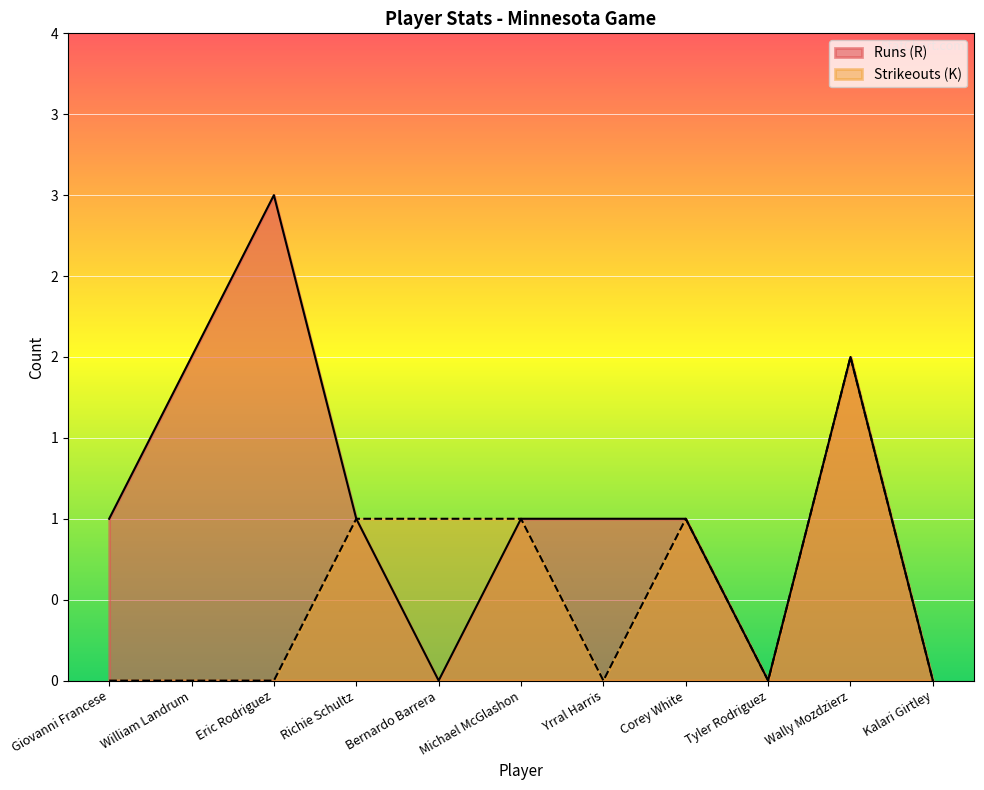

Rank the categories by Strikeouts (K) value from highest to lowest.

Wally Mozdzierz, Richie Schultz, Bernardo Barrera, Michael McGlashon, Corey White, Giovanni Francese, William Landrum, Eric Rodriguez, Yrral Harris, Tyler Rodriguez, Kalari Girtley